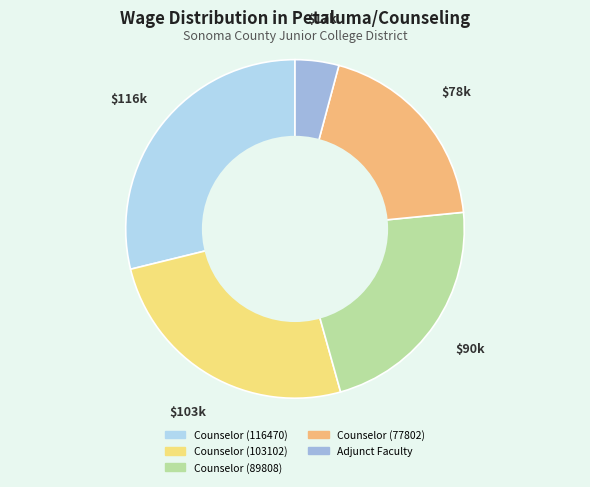

The Counselor (77802) slice represents 19% of the pie. True or false?

True